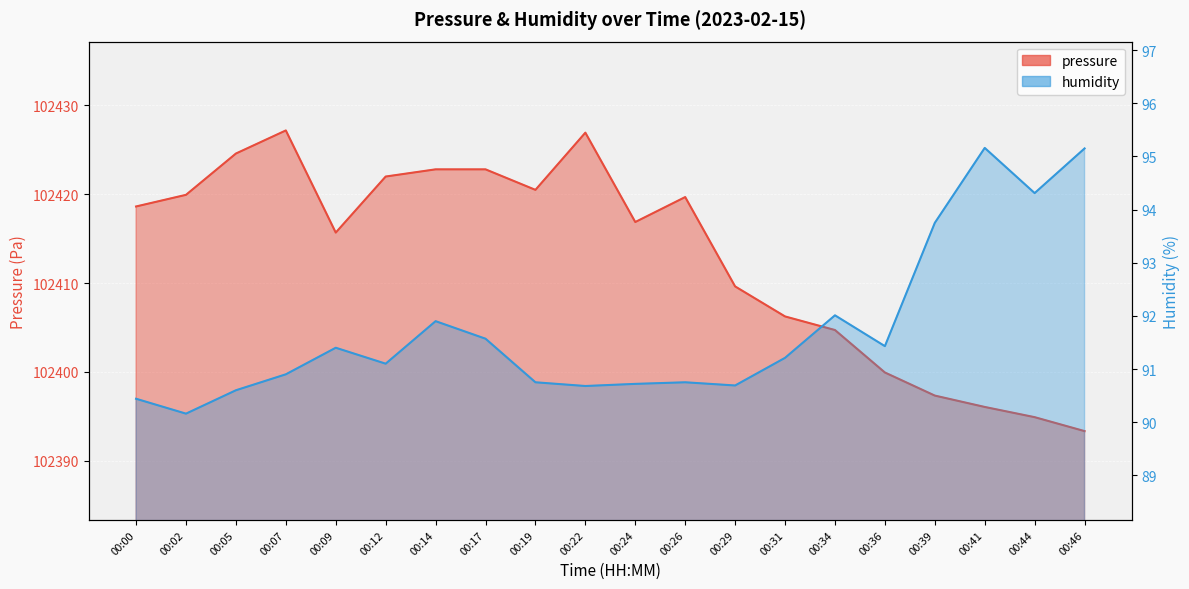

True or false: humidity and pressure cross at least once.

False